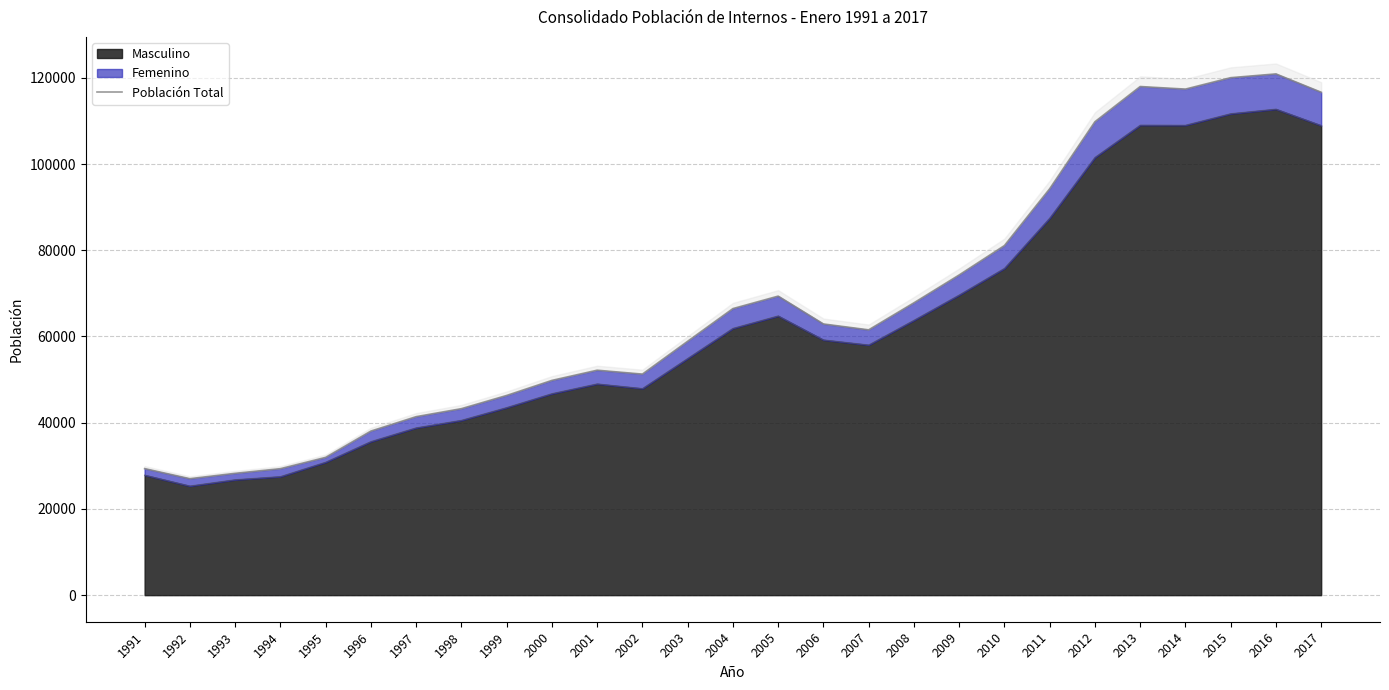

Is it true that the value at 2015 is 62158?

False